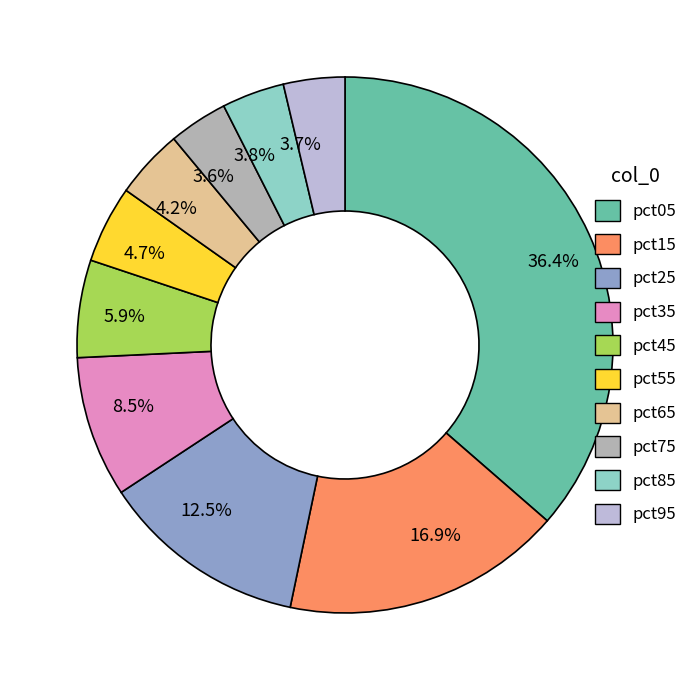

Is there a majority slice in this chart?

No